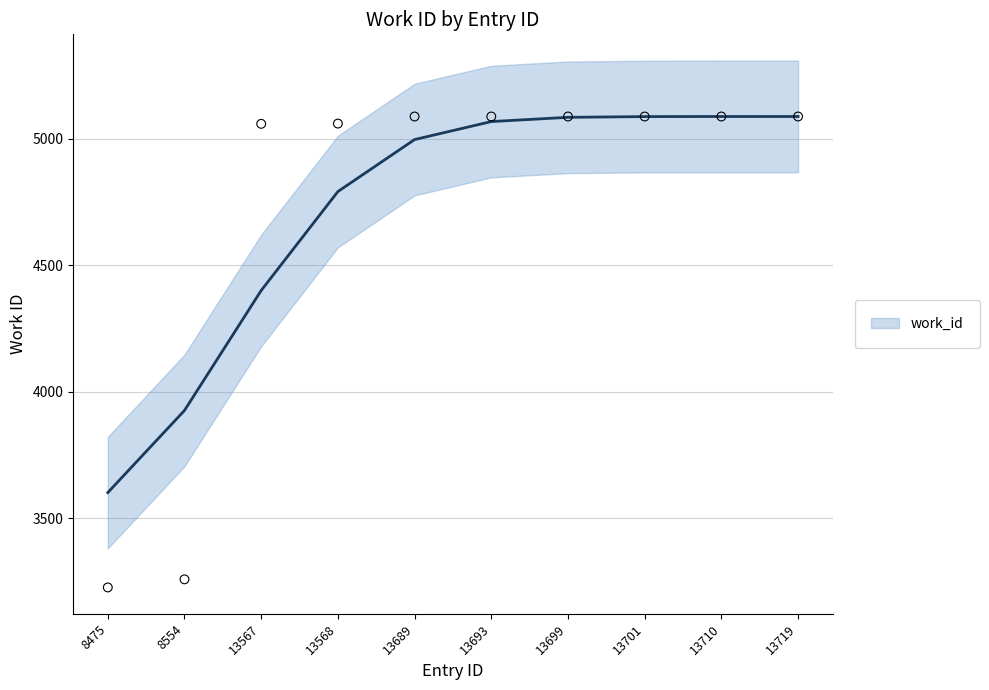

Approximately how many times larger is the value at 13701 compared to 8475?

1.6